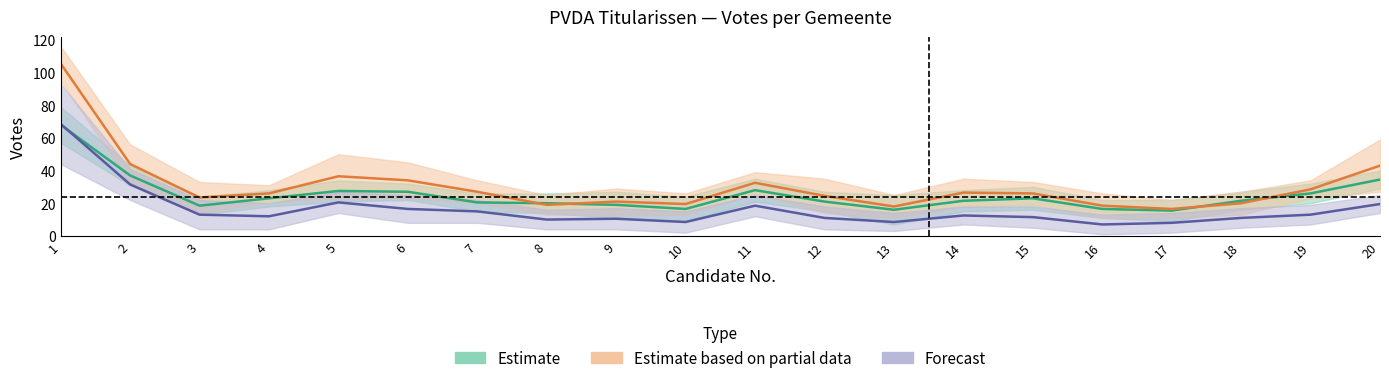

True or false: Haacht has more than 1 interior local peaks.

True